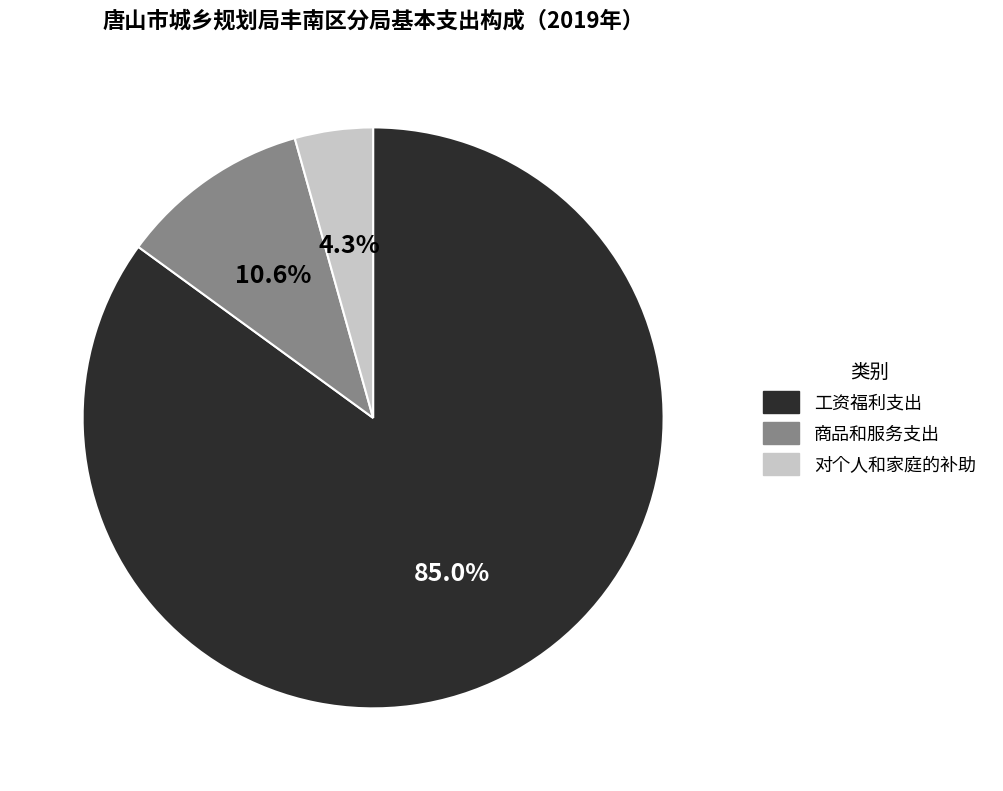

Which slice is the largest?

工资福利支出